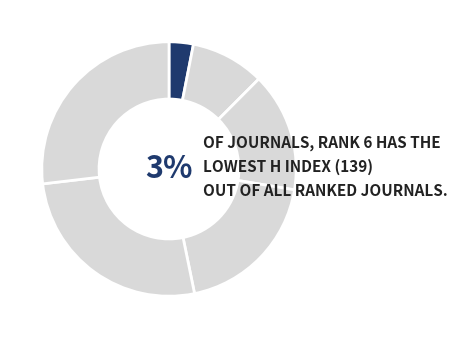

The Rank 2 slice represents 41% of the pie. True or false?

False